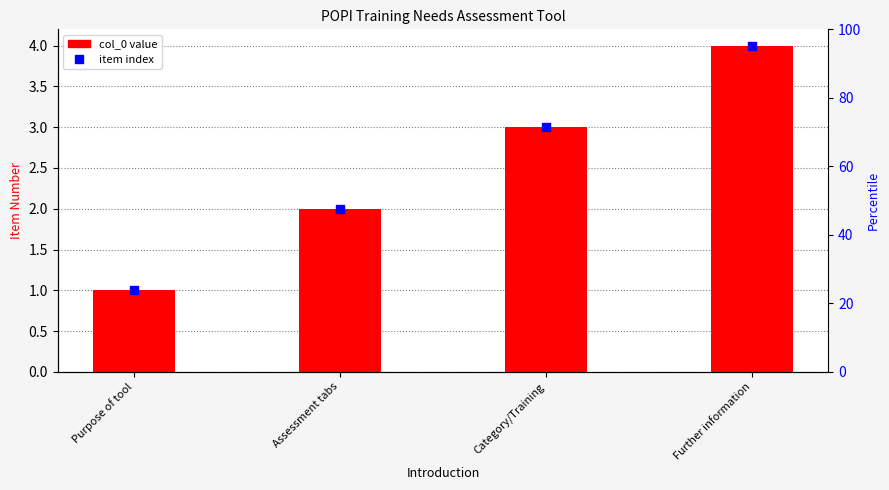

Which series has the widest spread of Y values?

col_0